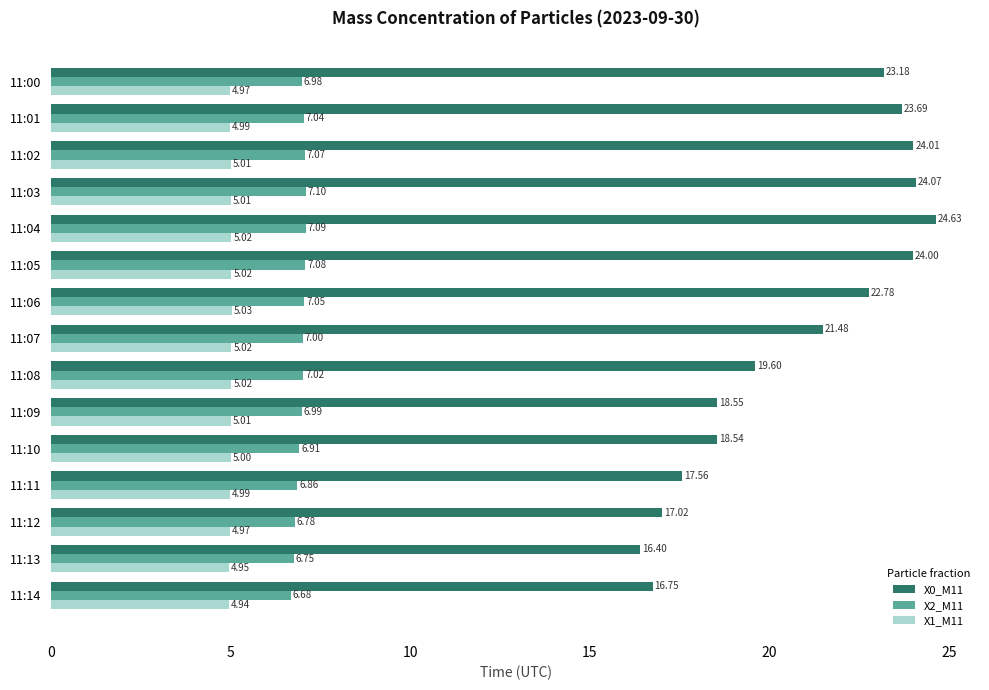

At how many categories does at least one series exceed 10?

15